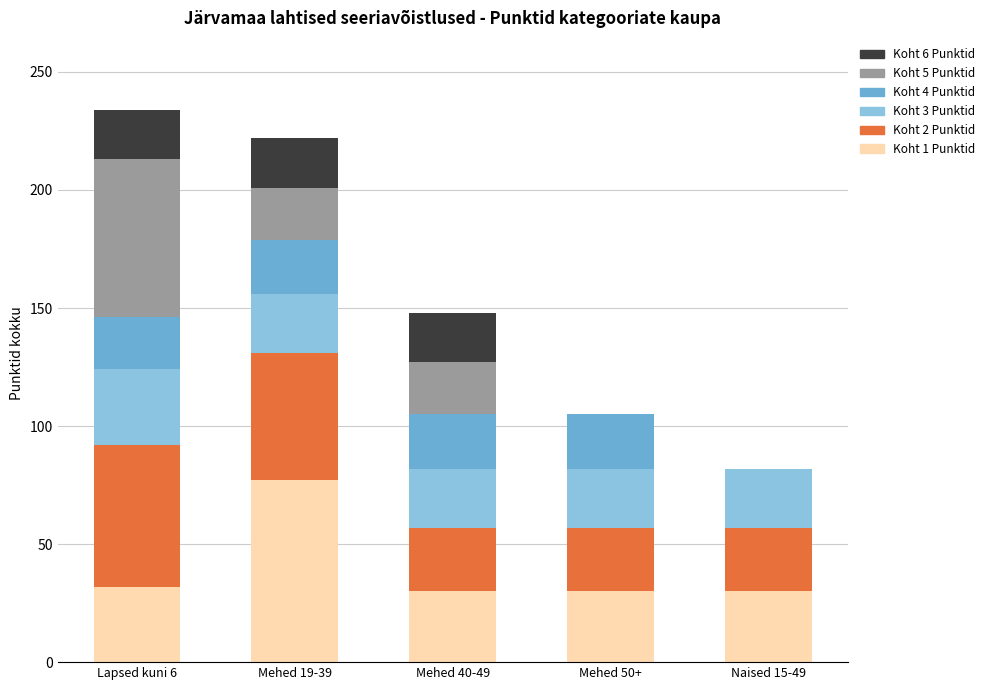

The value of Koht 1 Punktid at Mehed 19-39 is 25. True or false?

False